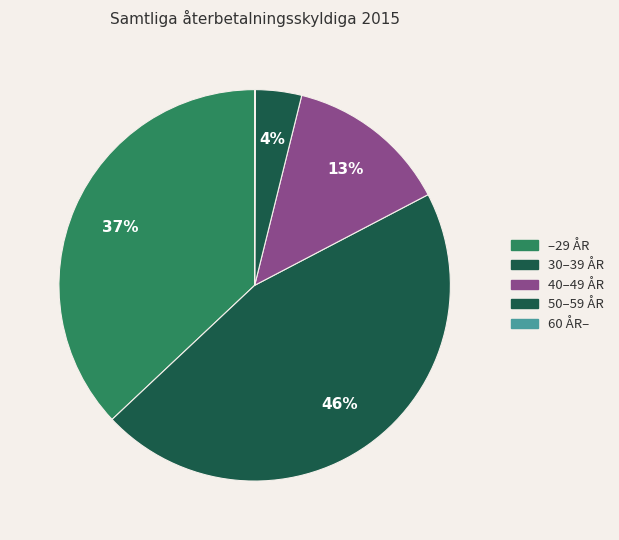

Is there a majority slice in this chart?

No